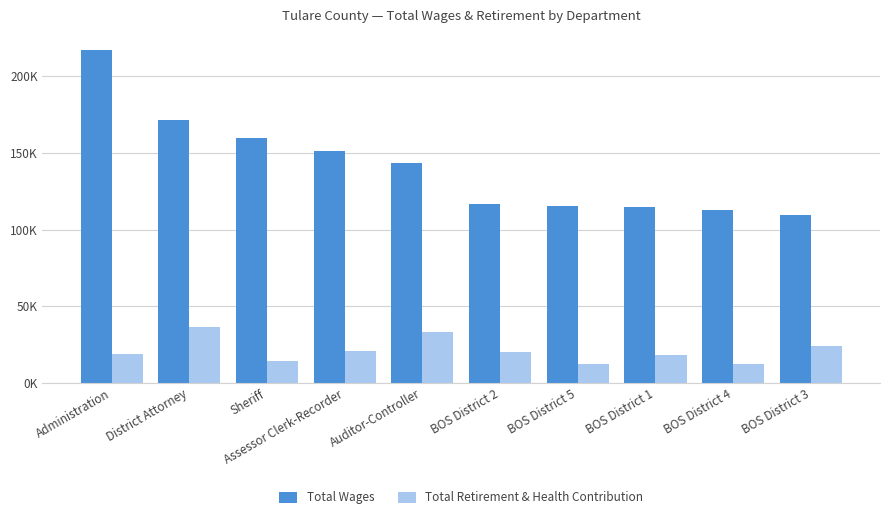

What is the total value across all series at District Attorney?

208108